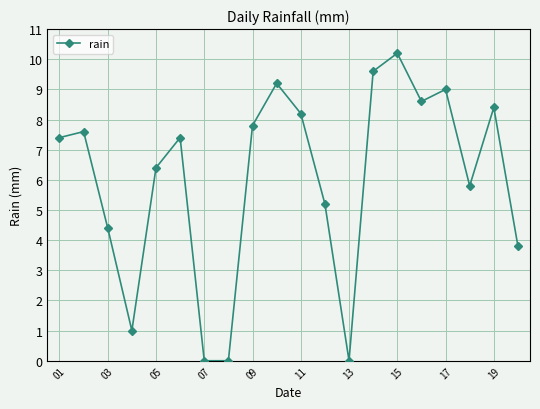

What is the greatest value displayed?

10.2